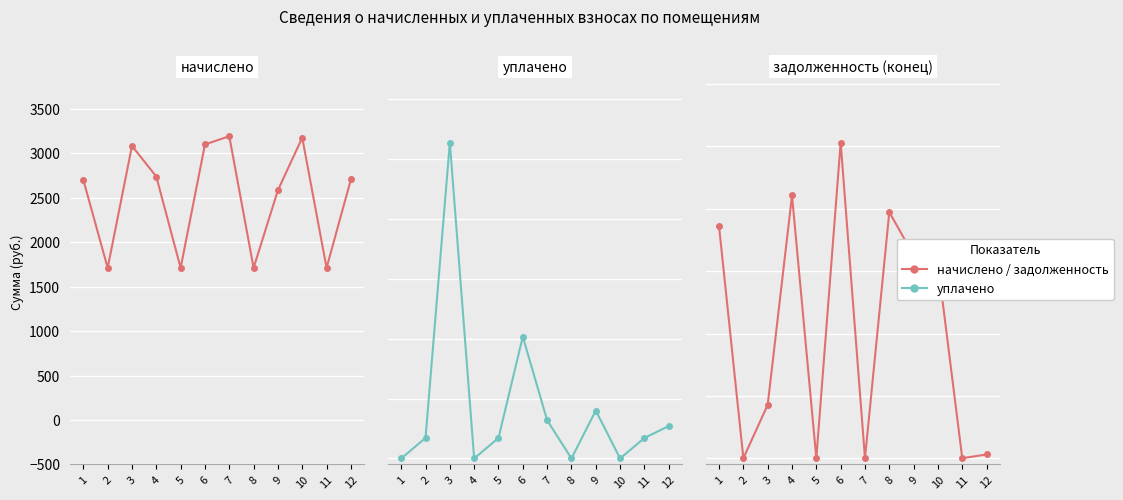

What is the greatest value displayed?

26361.0